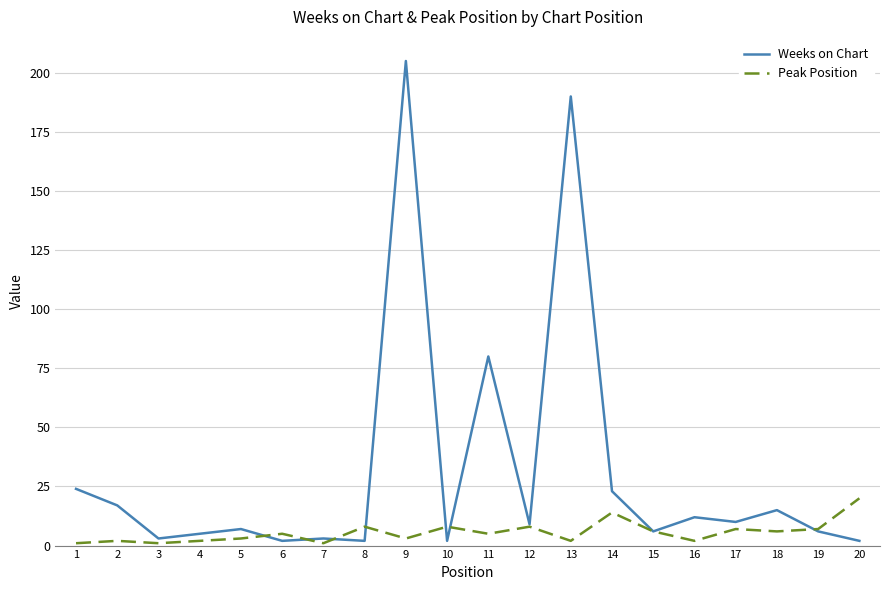

What is the greatest value displayed?

205